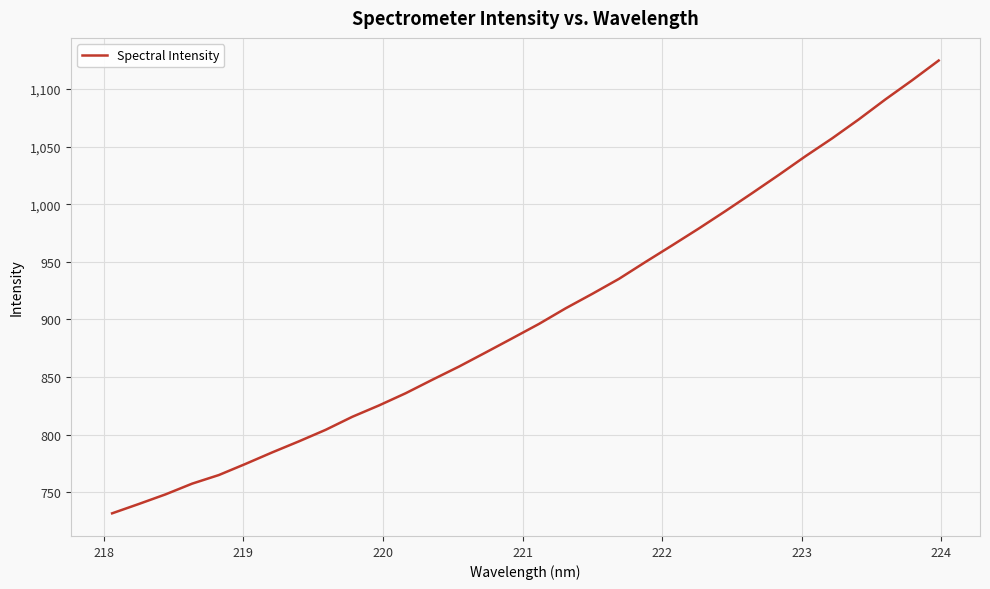

How many lines are shown in the chart?

1